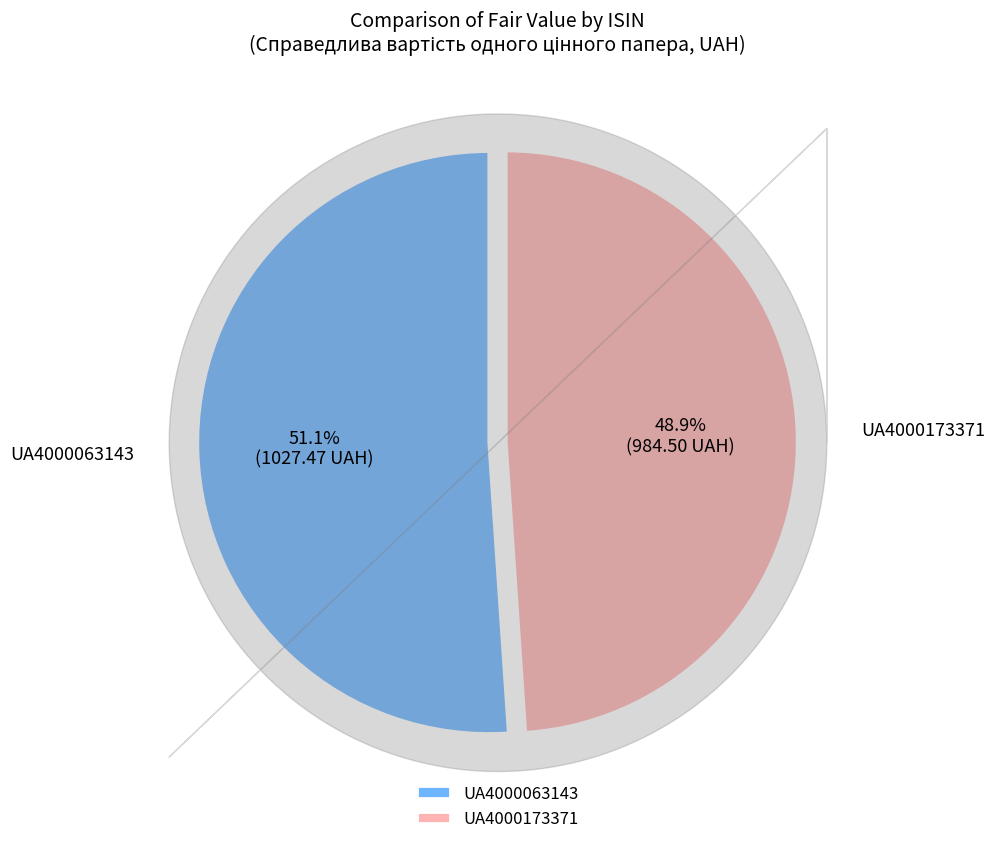

To the nearest percent, what is the difference between the largest and smallest slice percentages?

2%